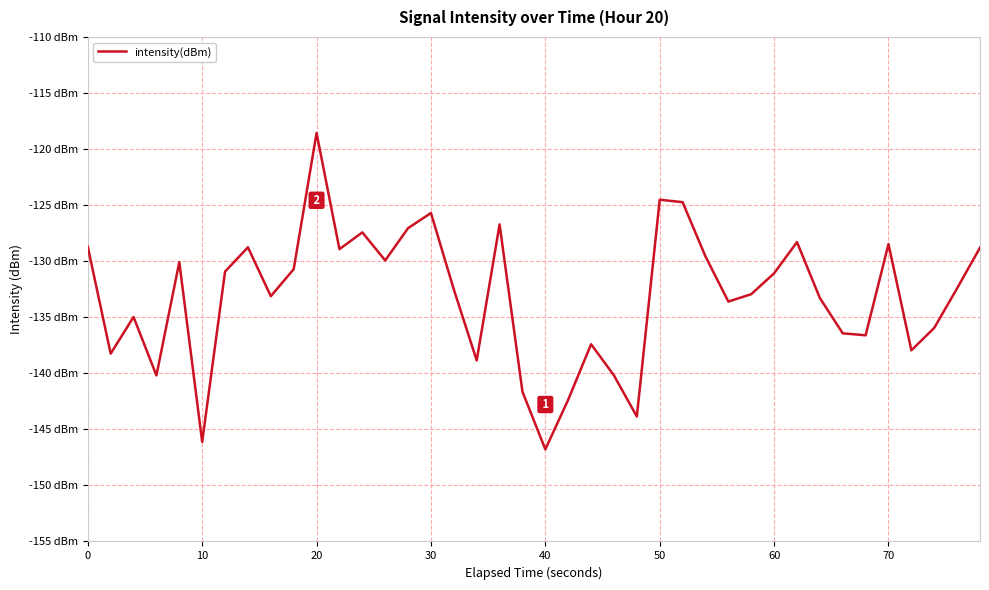

Does the chart have visible grid lines?

Yes